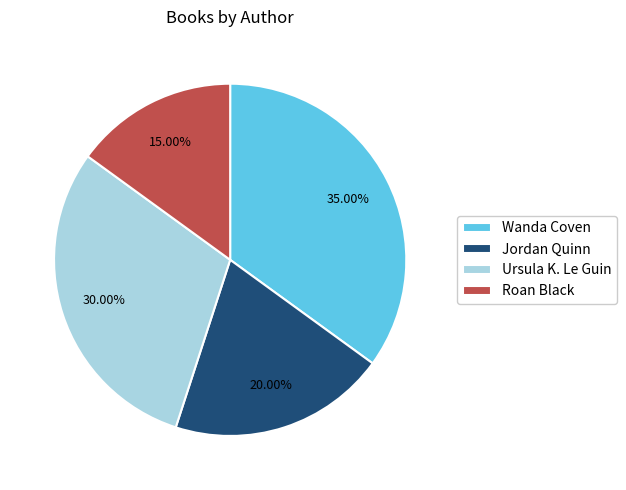

To the nearest percent, what percentage of the pie is Wanda Coven?

35%